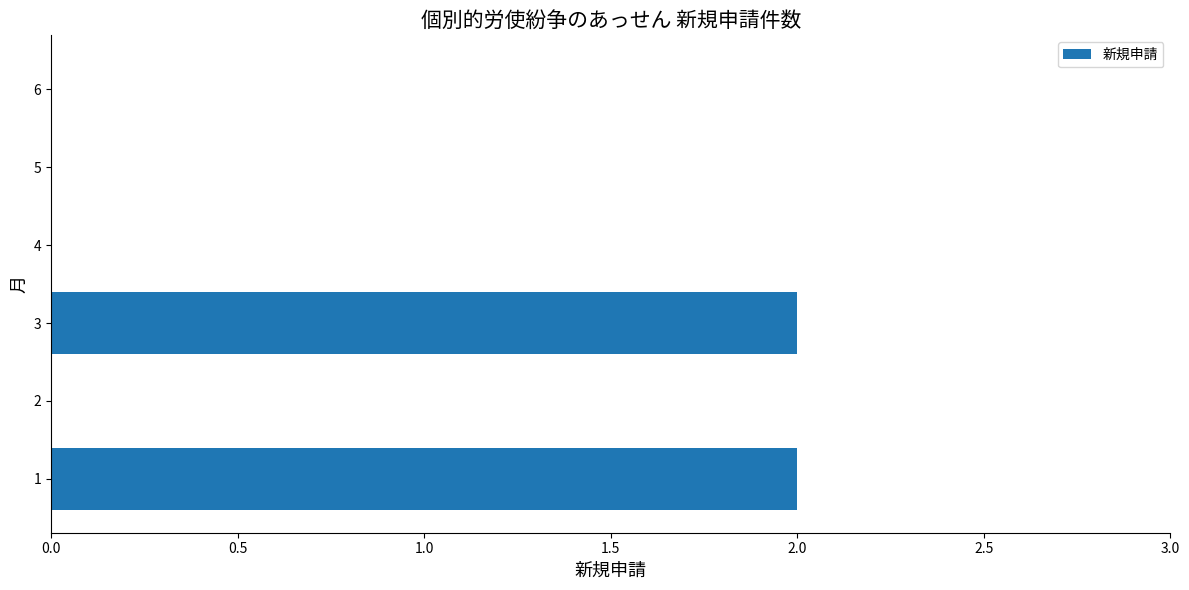

The value at 3 is 2. True or false?

True